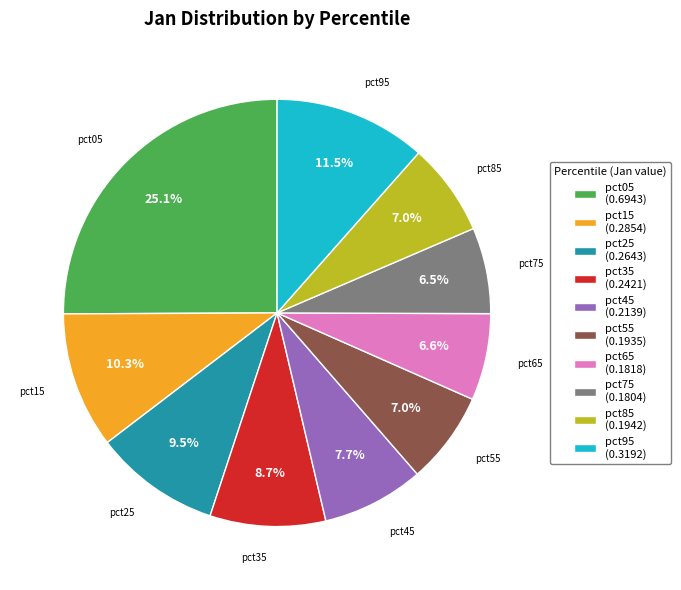

Does pct65 (0.1818) represent more than half of the total?

No